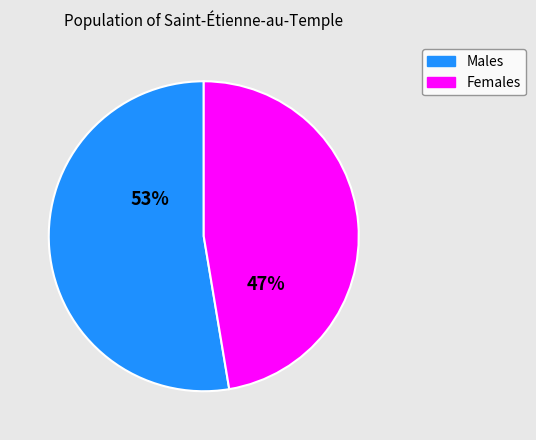

Combined, do Males and Females account for over 50%?

Yes